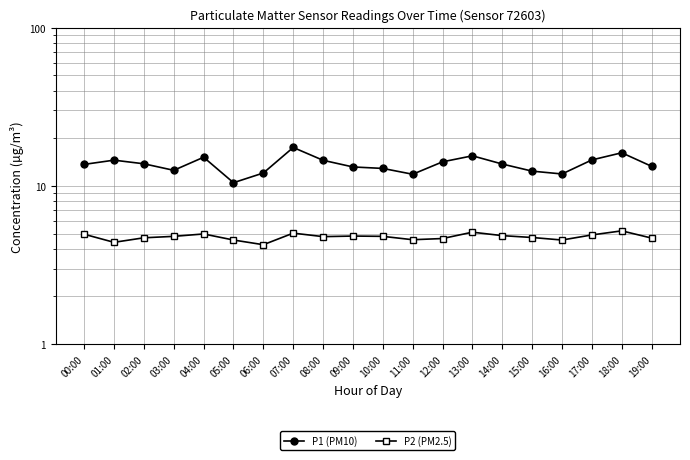

Between 14:00 and 19:00, which series saw the biggest shift?

P1 (PM10)